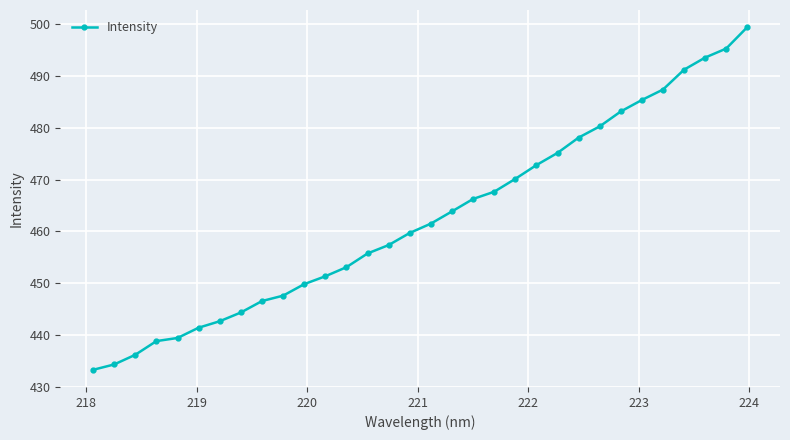

What is the difference between the maximum and minimum values?

66.2